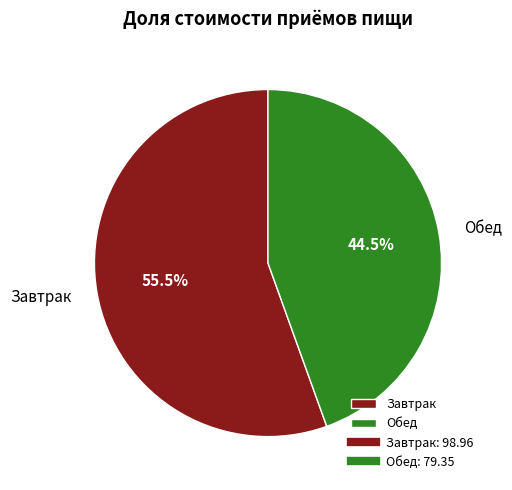

Which category has the biggest portion of the pie?

Завтрак